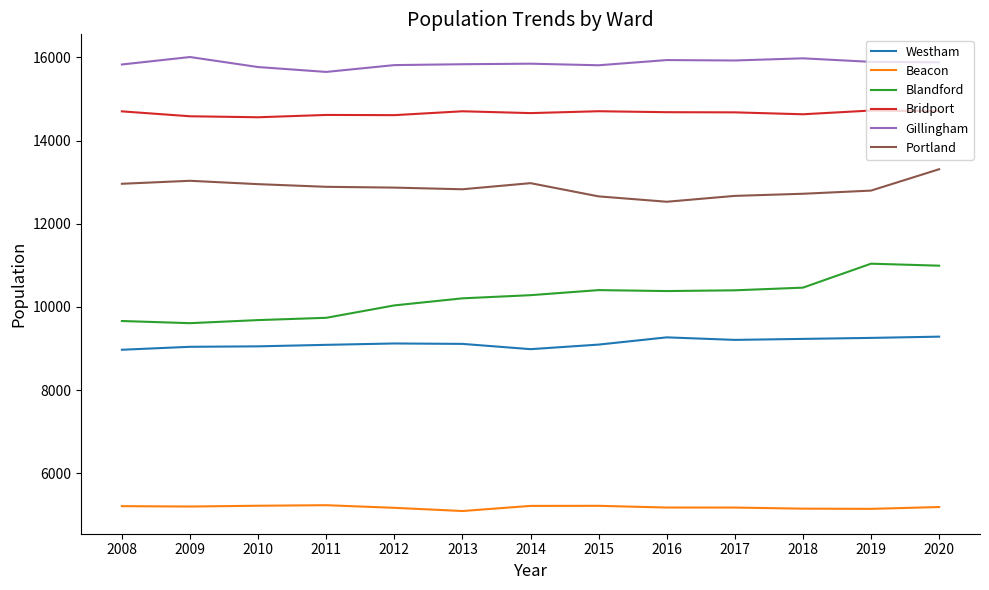

Rank the series by their maximum value, from lowest to highest.

Beacon, Westham, Blandford, Portland, Bridport, Gillingham